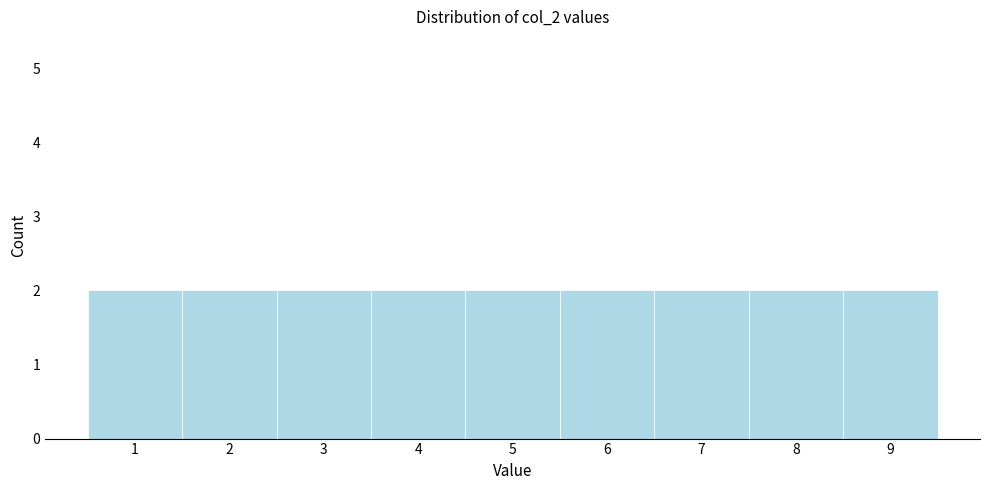

Reading left to right, transcribe this chart: for each bar, give the range it covers on the x-axis and its height. The values are not printed on the chart, so give them approximately, as read against the axis.

0.5 to 1.5: 2
1.5 to 2.5: 2
2.5 to 3.5: 2
3.5 to 4.5: 2
4.5 to 5.5: 2
5.5 to 6.5: 2
6.5 to 7.5: 2
7.5 to 8.5: 2
8.5 to 9.5: 2